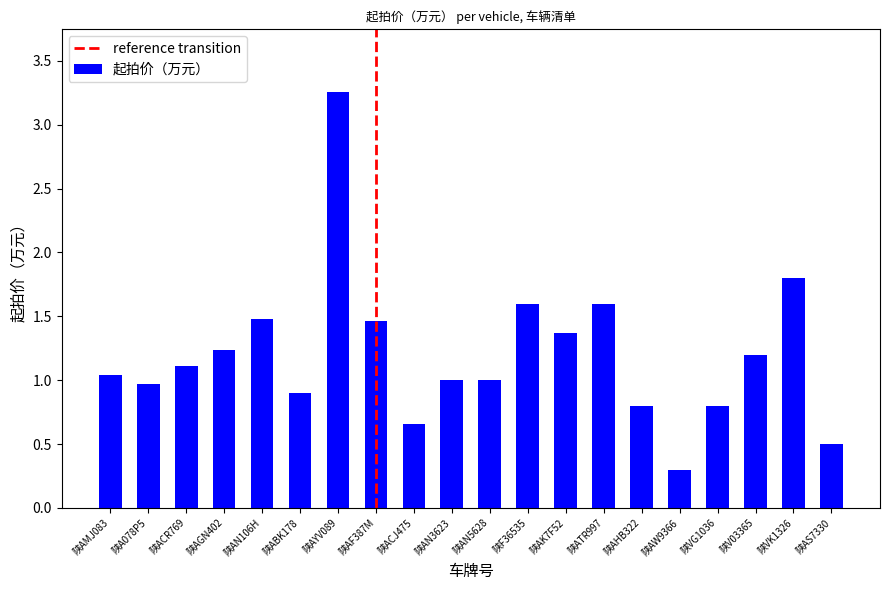

What is the label of the 1st bar from the left?

陕AMJ083